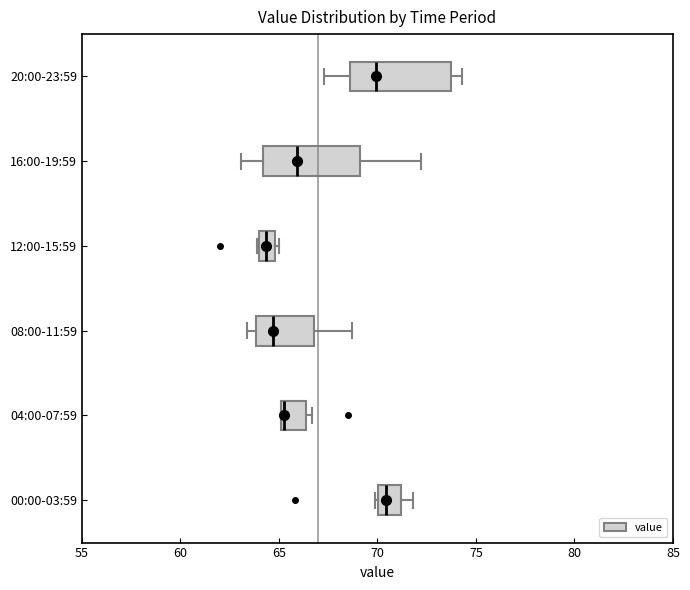

Where is the left edge of the box for 20:00-23:59 on the x-axis? The values are not printed on the chart, so give them approximately, as read against the axis.

68.5